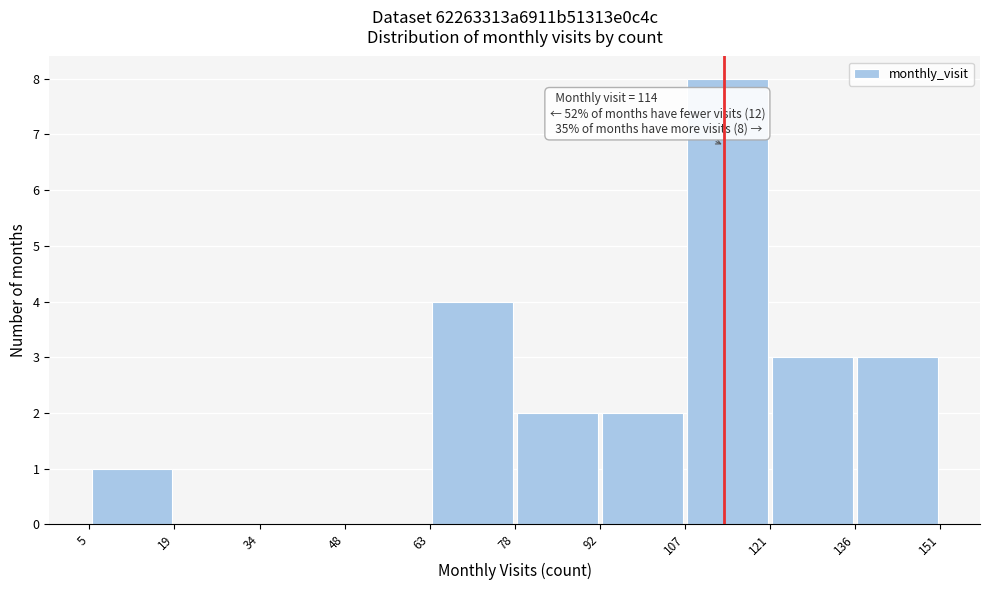

Over which range of the x-axis is the bar tallest?

107 to 121